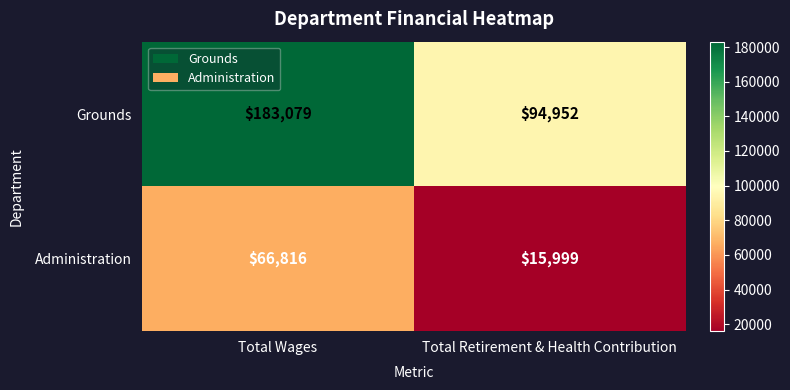

How many data points does each series have?

2